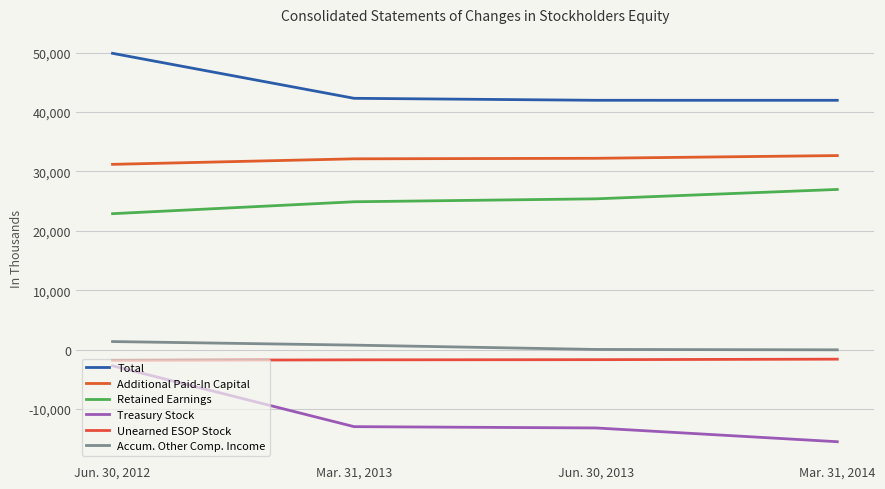

Which series has the largest range (max minus min)?

Treasury Stock